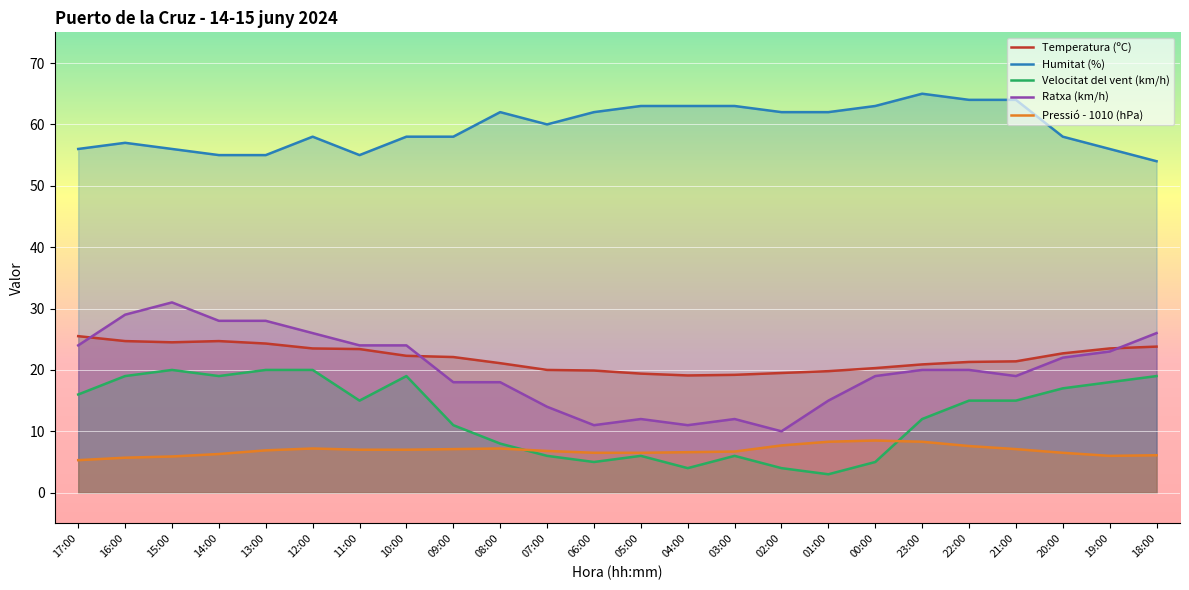

Which series has the widest spread of values?

Ratxa (km/h)